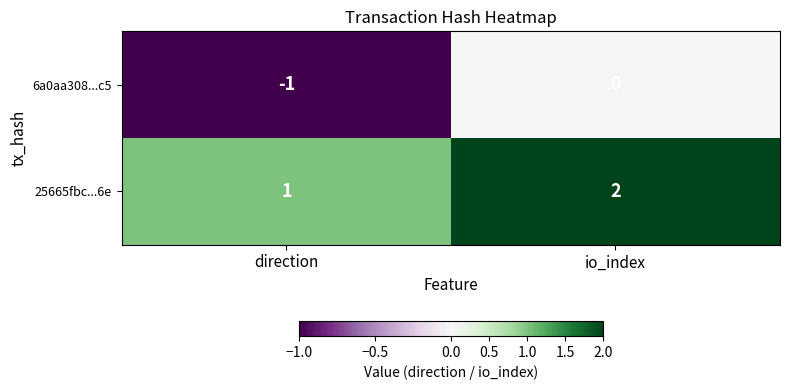

Which category has the highest value across all series?

io_index